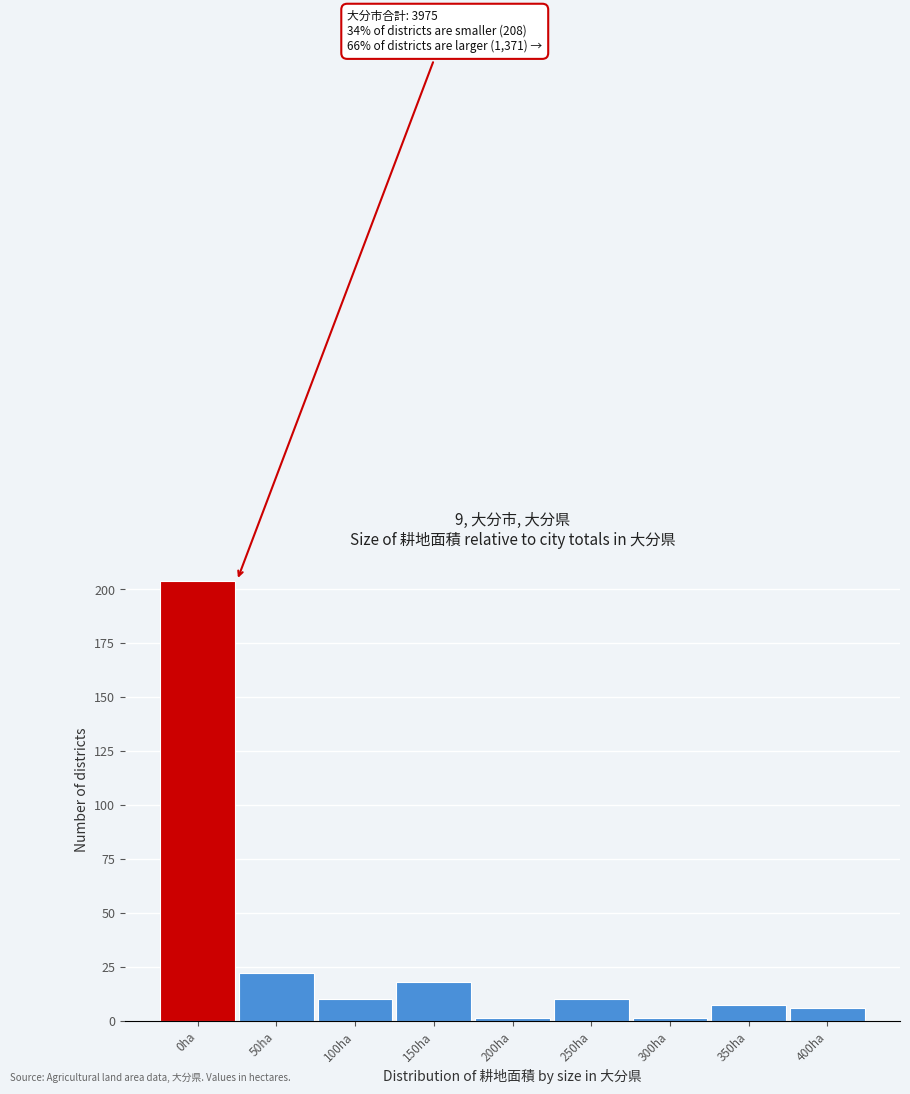

Reading left to right, list all the values displayed in this chart.

204	22	10	18	1	10	1	7	6